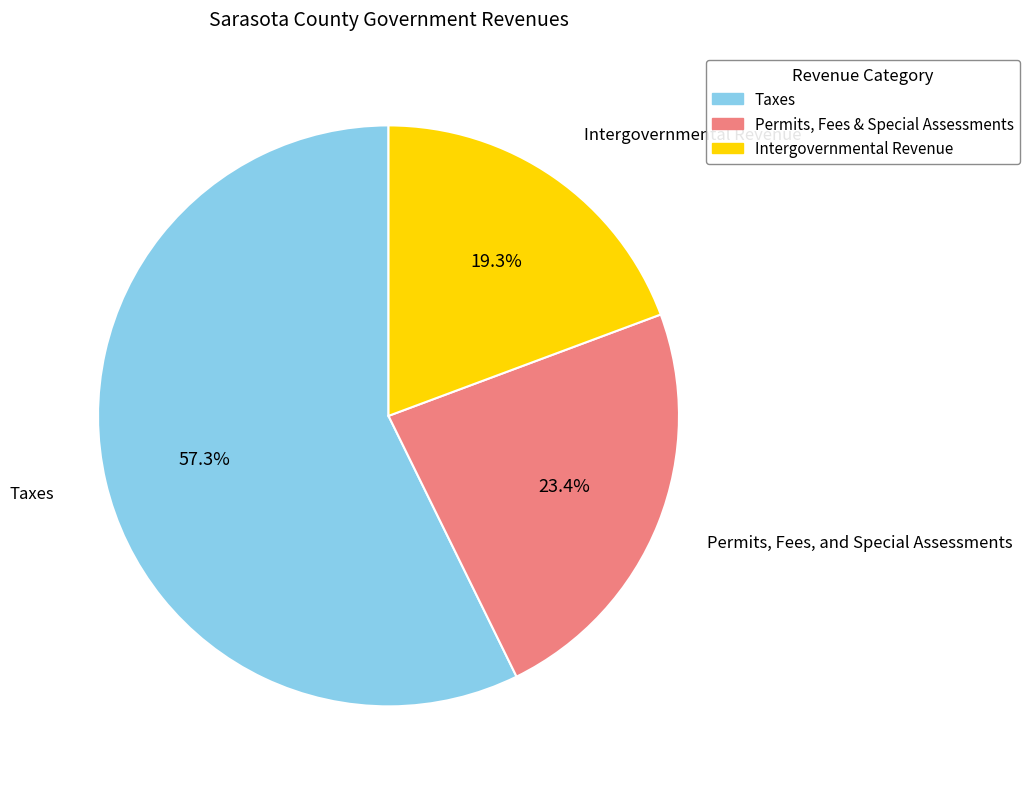

Which slice represents more than half of the pie?

Taxes